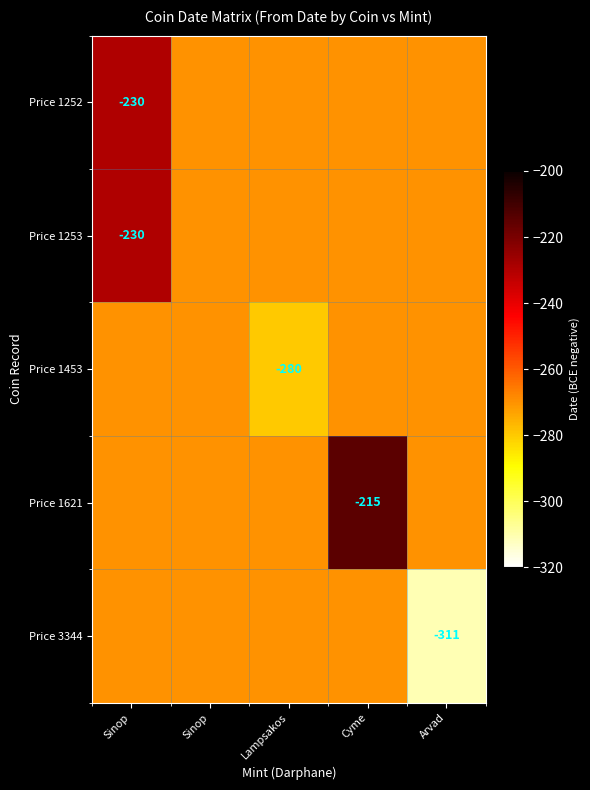

What is the difference between the maximum and minimum values in the Price 3344 series?

41